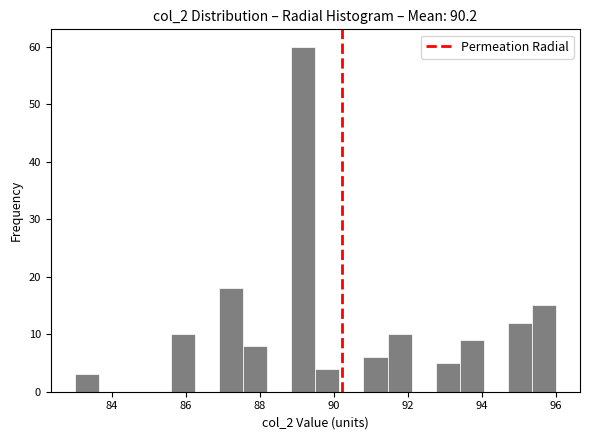

Around what value on the x-axis is the tallest bar? Give the approximate position of its centre, as read against the axis.

89.2